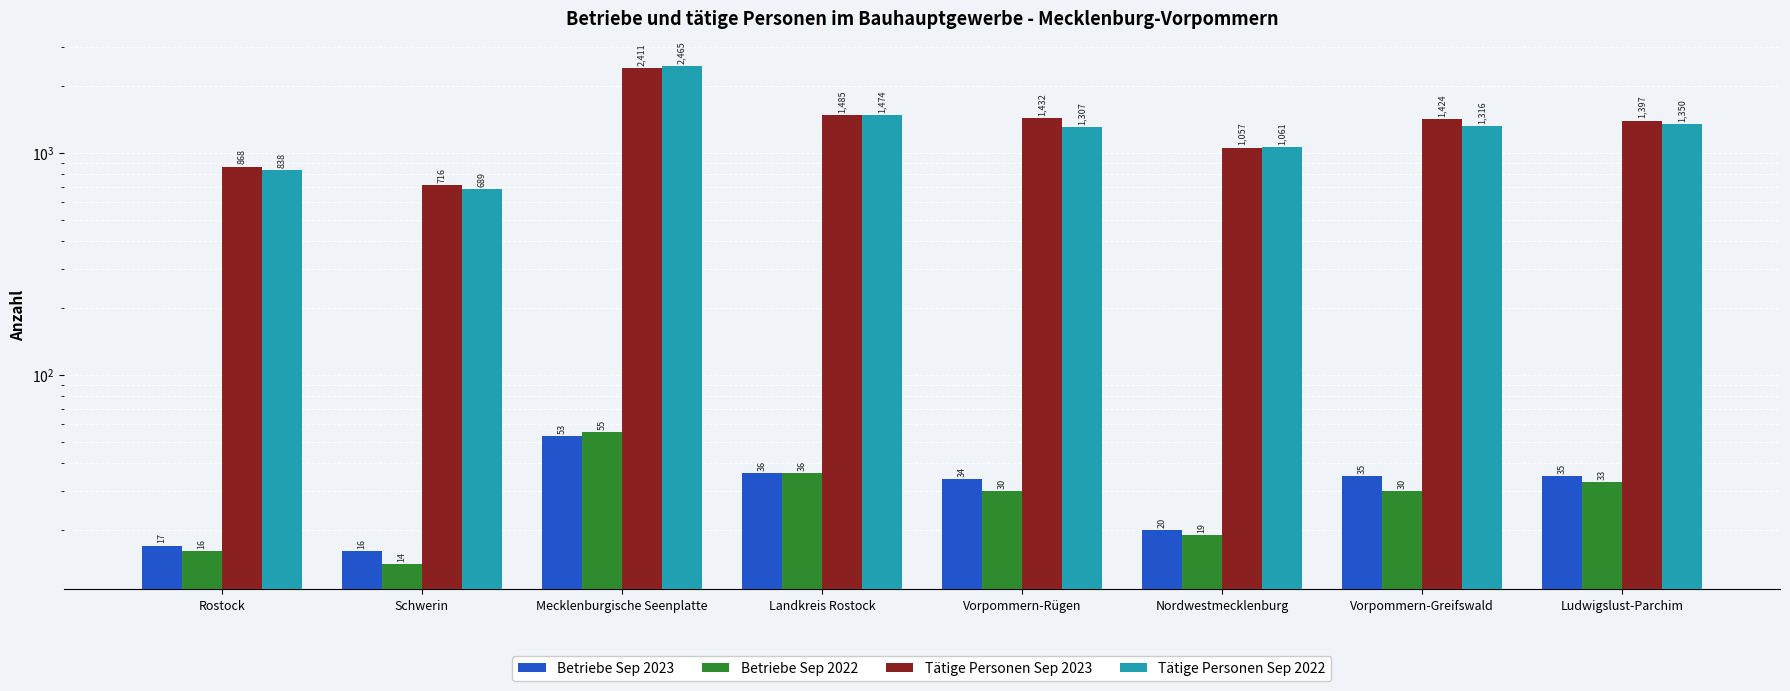

What is the sum of all Tätige Personen Sep 2023 values?

10790